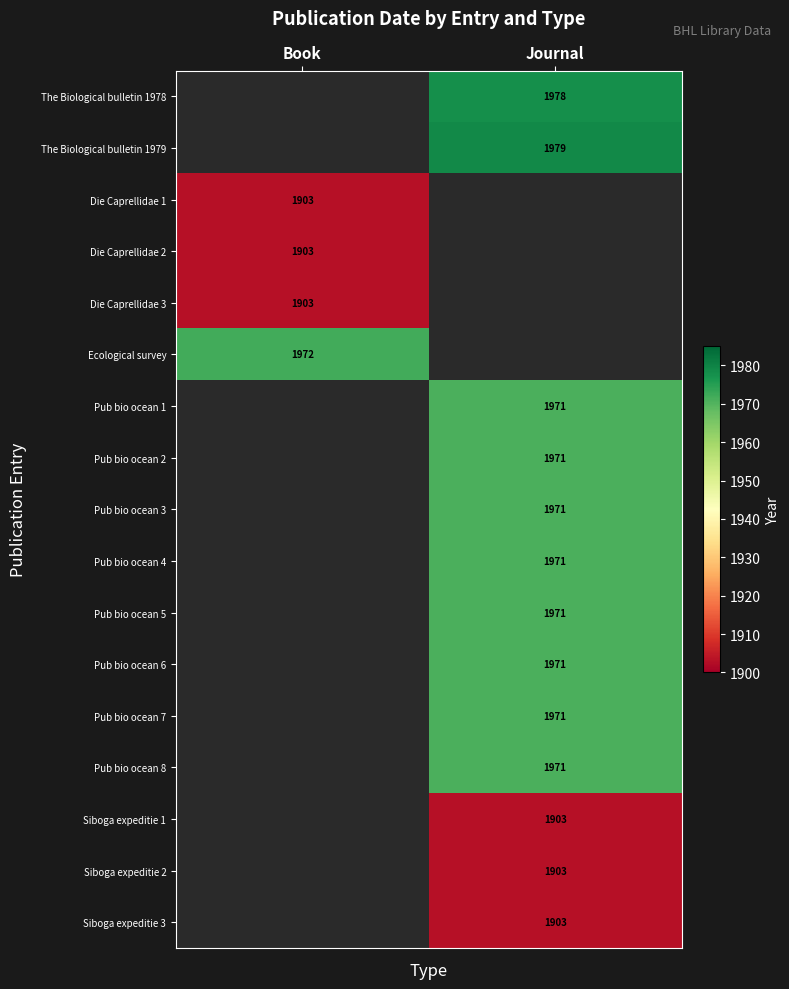

True or false: Pub bio ocean 1 has a value of 1971 at Journal.

True